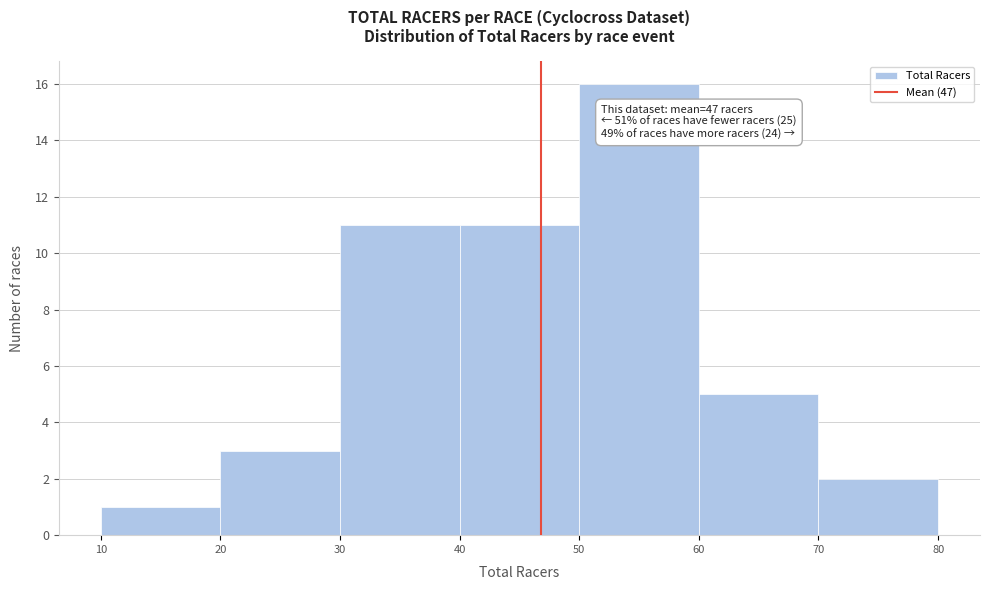

Which range on the x-axis has the tallest bar?

50 to 60